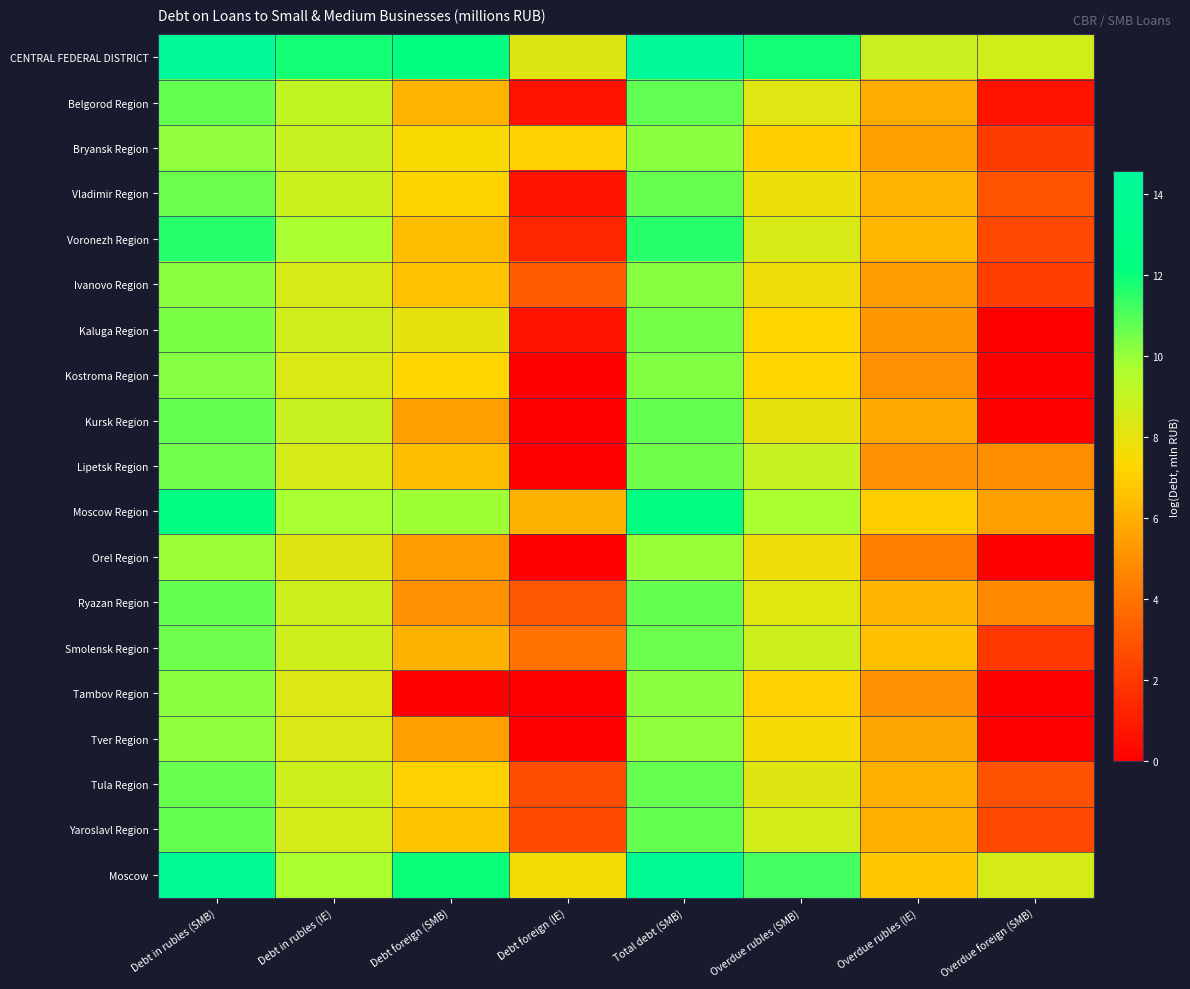

List the series in order of their peak value, highest first.

CENTRAL FEDERAL DISTRICT, Moscow, Moscow Region, Voronezh Region, Belgorod Region, Kursk Region, Yaroslavl Region, Ryazan Region, Tula Region, Vladimir Region, Smolensk Region, Lipetsk Region, Kaluga Region, Kostroma Region, Ivanovo Region, Tambov Region, Bryansk Region, Tver Region, Orel Region